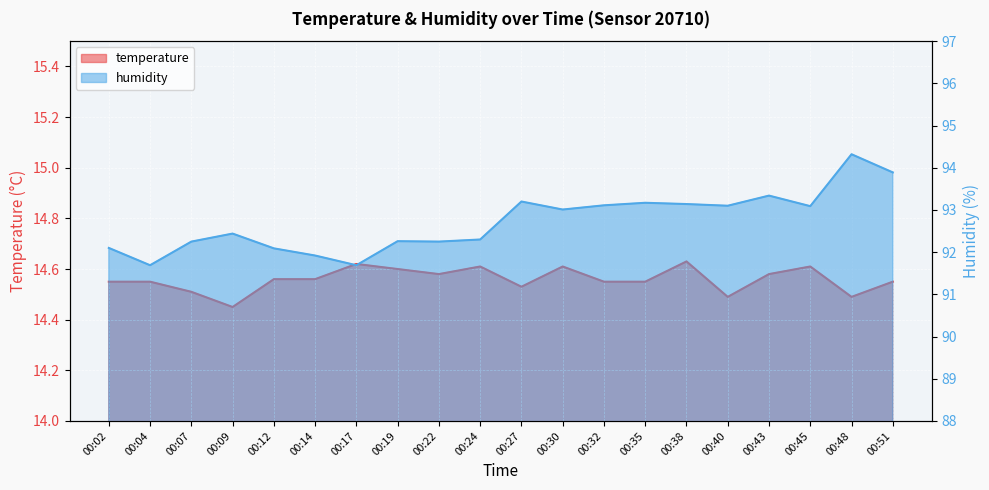

Which series has the largest total across all categories?

humidity